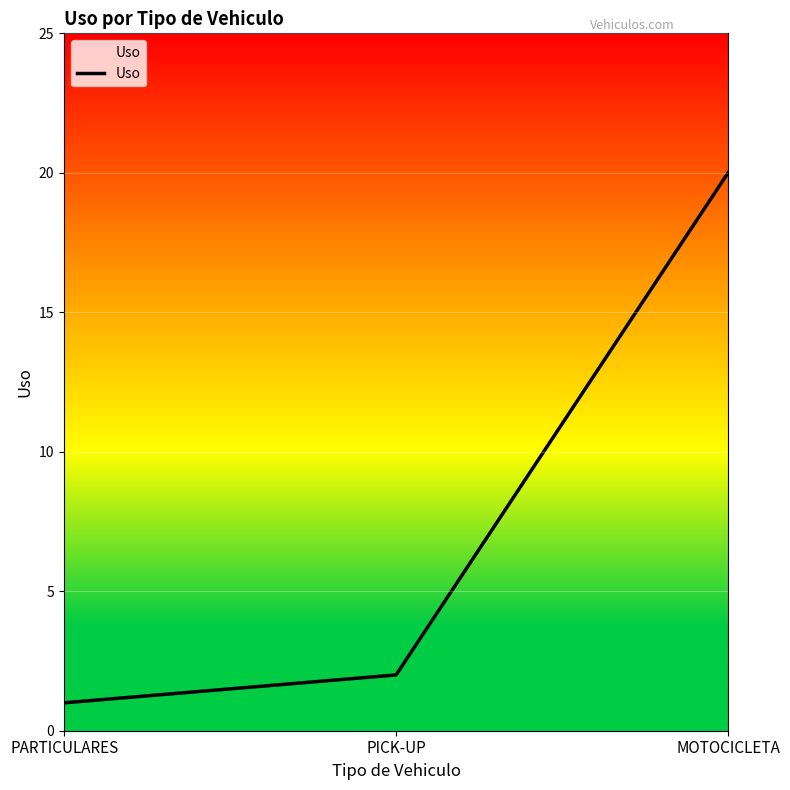

List the labels in order of value, smallest first.

PARTICULARES, PICK-UP, MOTOCICLETA